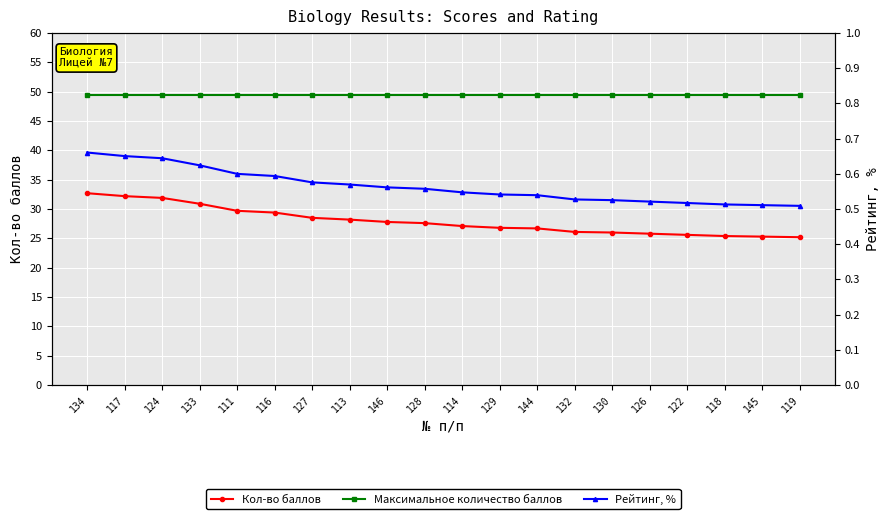

Which category has the lowest value in the Кол-во баллов series?

119